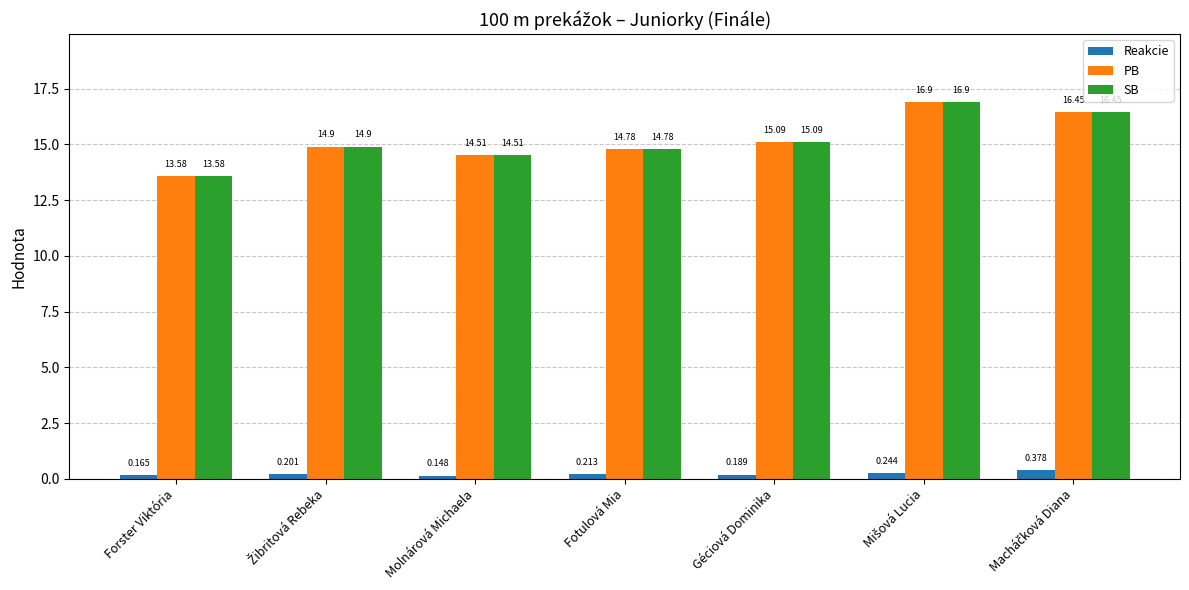

Where is Reakcie nearest to the value 0?

Molnárová Michaela